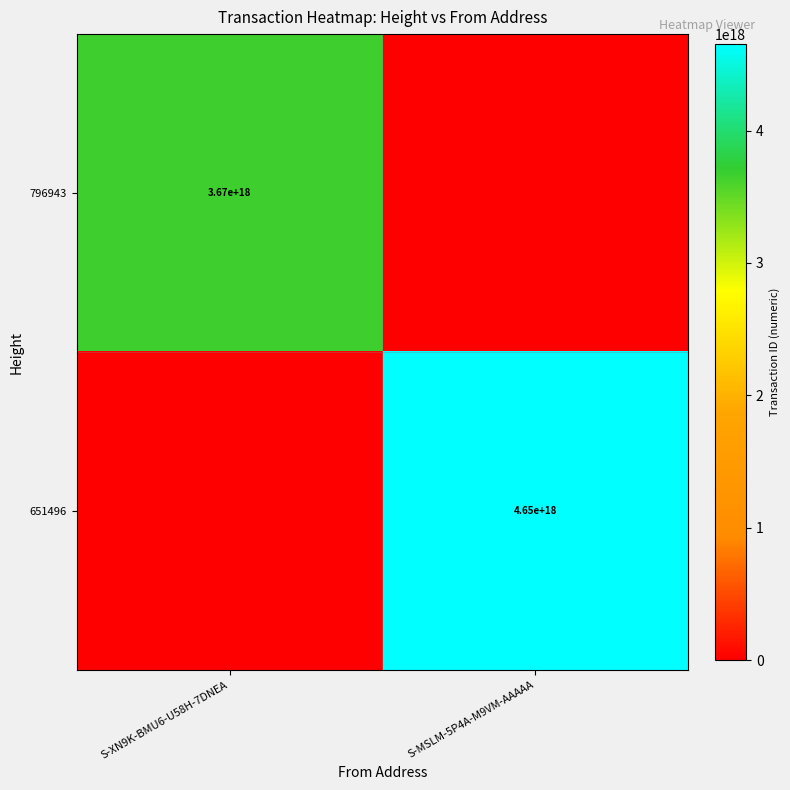

What is the difference between the highest and lowest values at S-MSLM-5P4A-M9VM-AAAAA?

4653671749386621952